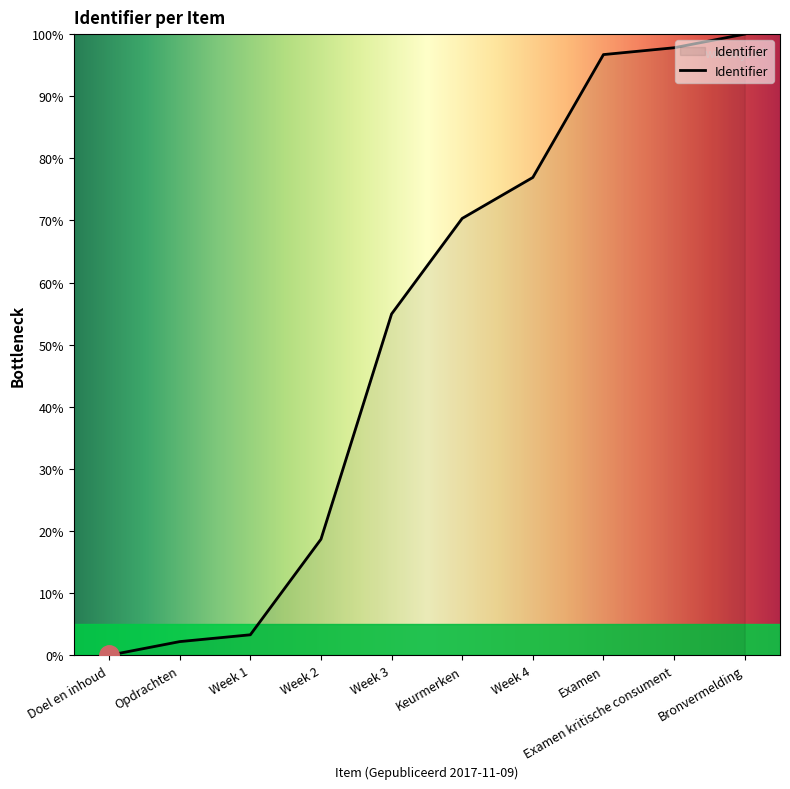

Rank the categories by value from lowest to highest.

Doel en inhoud, Opdrachten, Week 1, Week 2, Week 3, Keurmerken, Week 4, Examen, Examen kritische consument, Bronvermelding